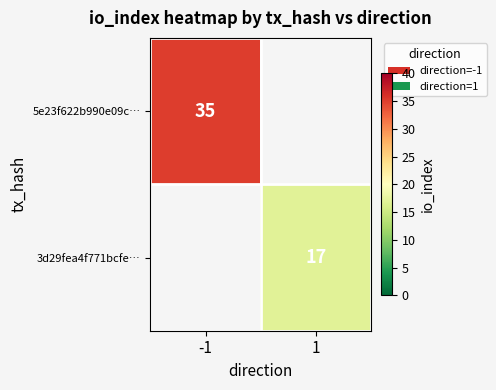

Is it true that 5e23f622b990e09c… equals 60 at -1?

False